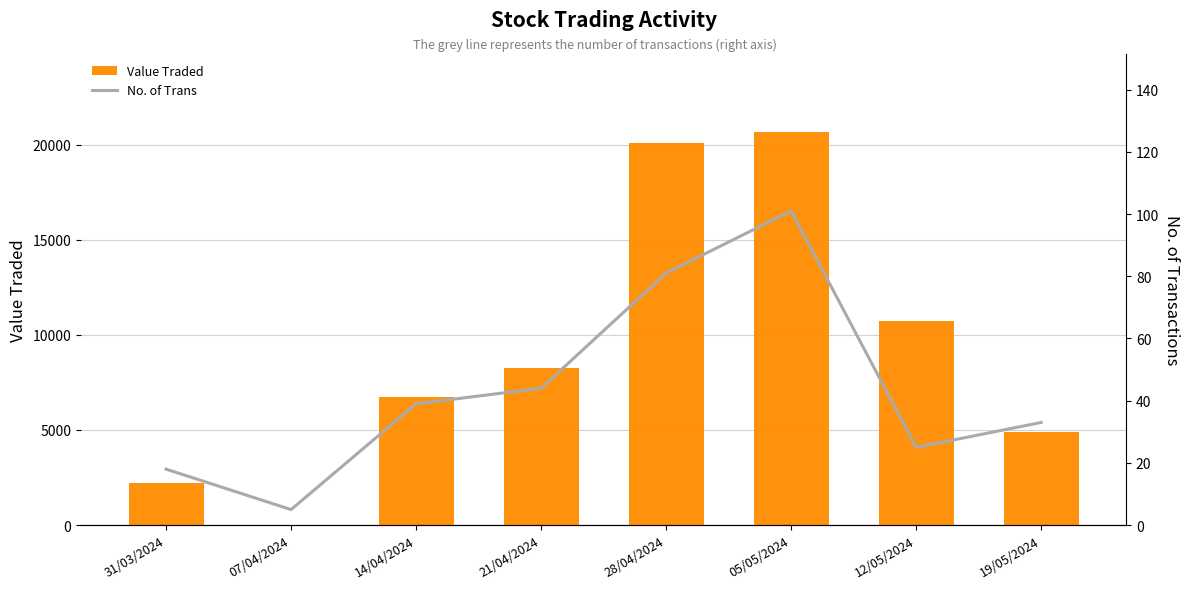

At which label is Value Traded closest to 10321?

12/05/2024